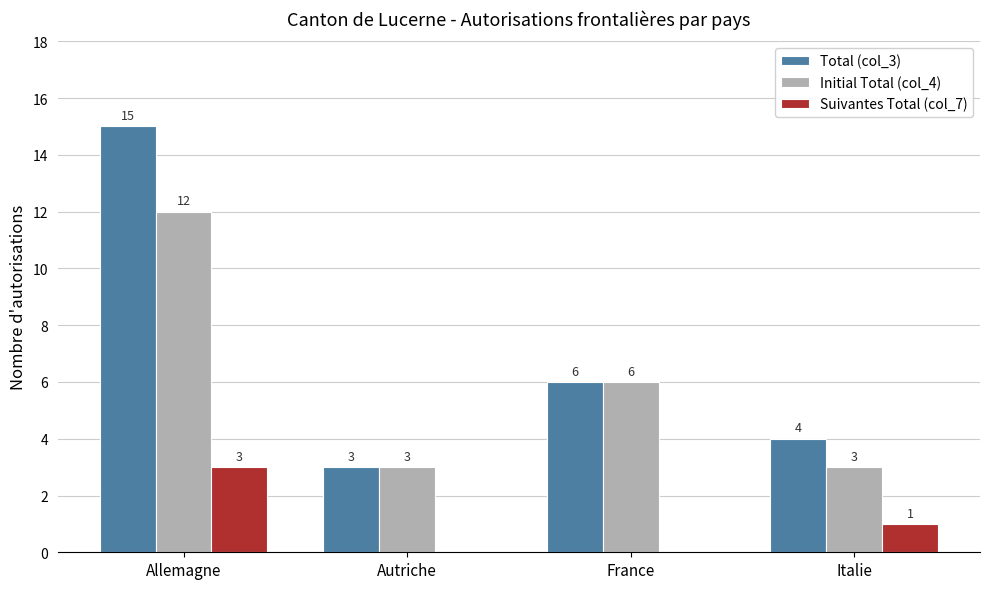

What is the sum of all Initial Total (col_4) values?

24